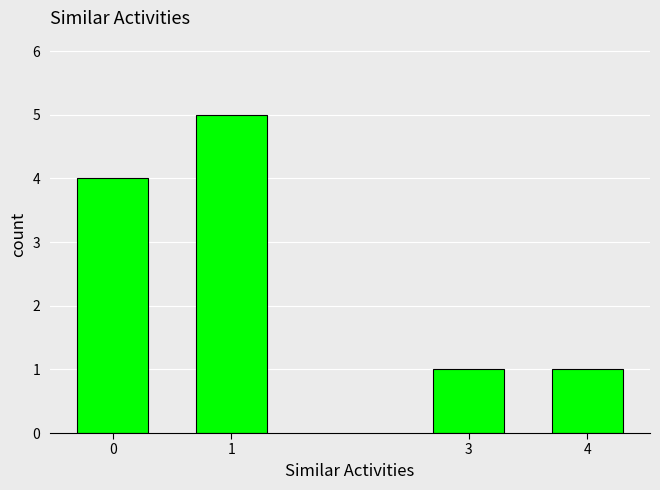

True or false: the data shows 5 at 1.

True